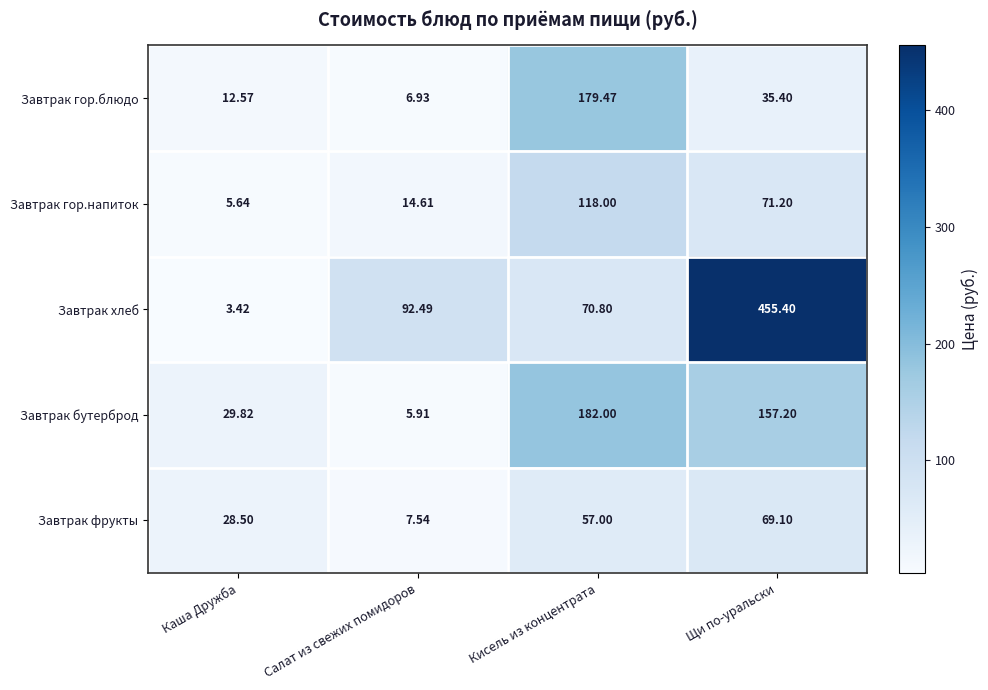

Which series has the largest total across all categories?

Завтрак хлеб